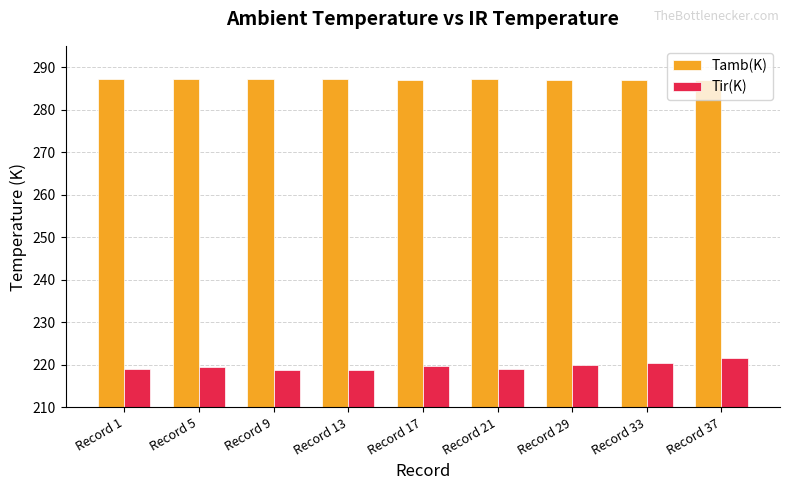

What is the difference between the maximum and minimum values in the Tamb(K) series?

0.4